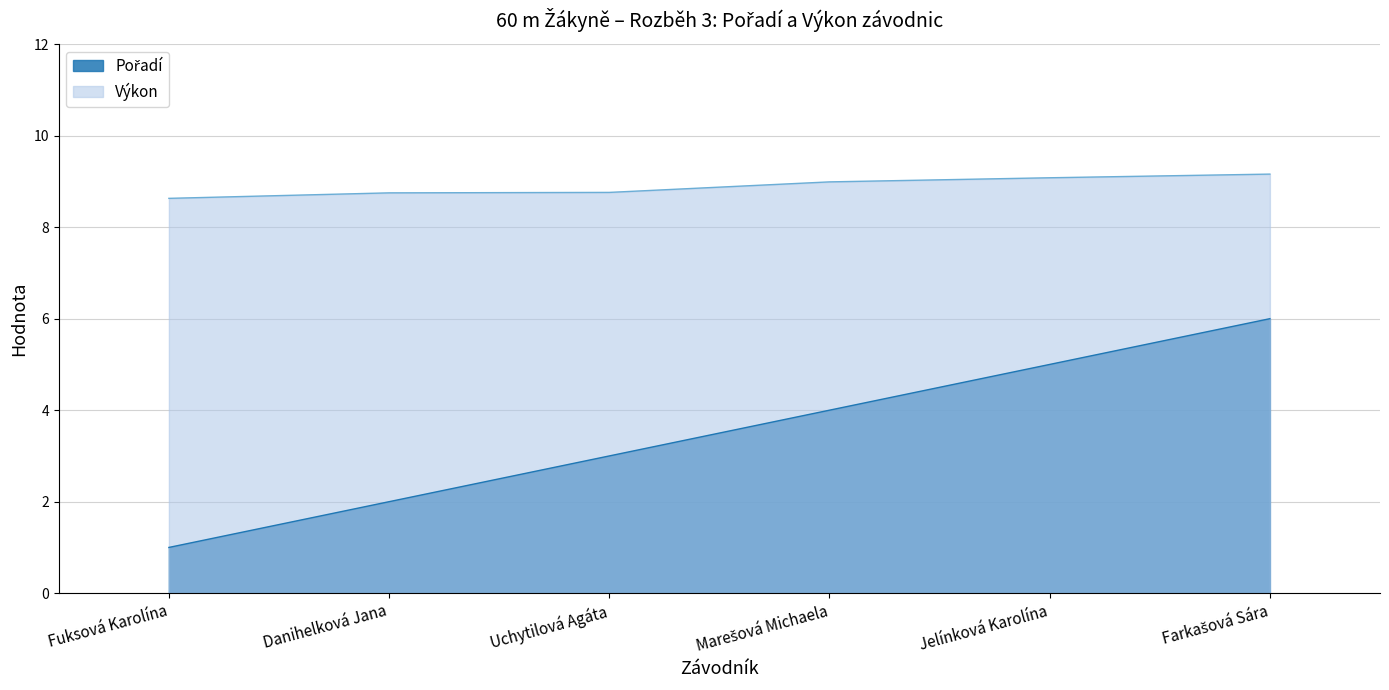

What is the difference between the maximum and minimum values in the Pořadí series?

5.0